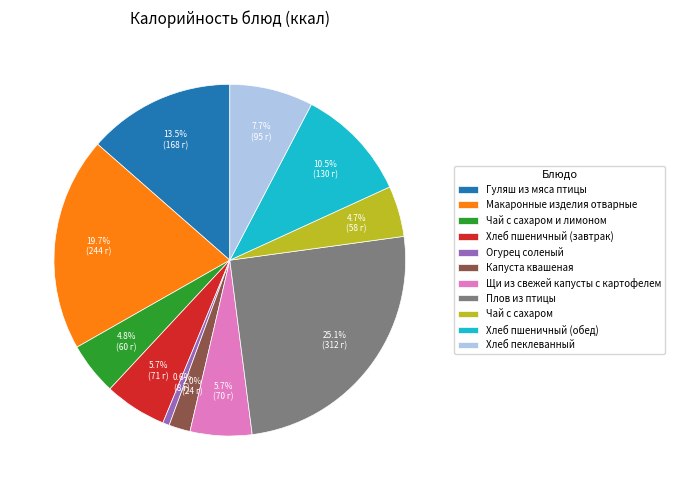

Does any single category account for the majority?

No